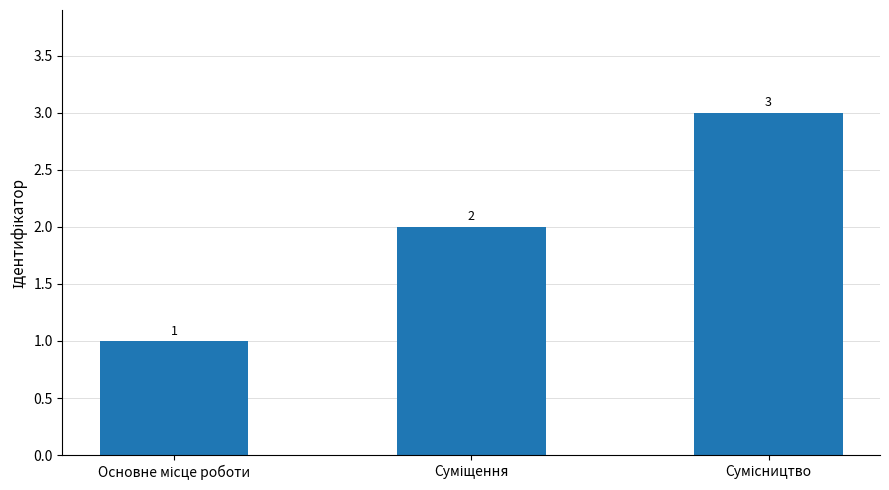

How many data points does each series have?

3